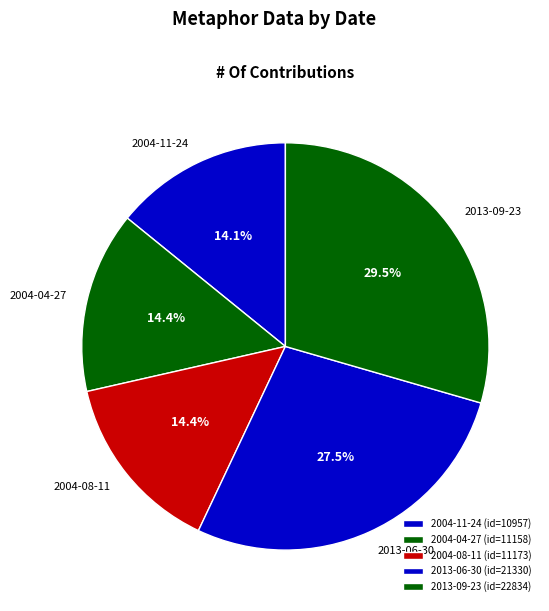

To the nearest percent, what portion does 2004-04-27 represent?

14%